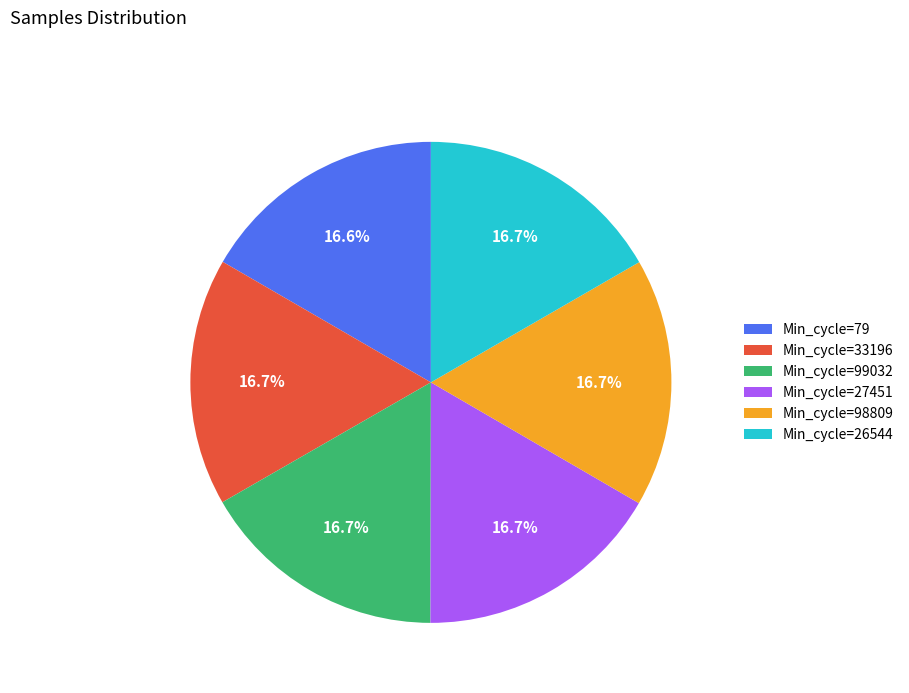

How much of the chart is everything except Min_cycle=26544?

83.3%